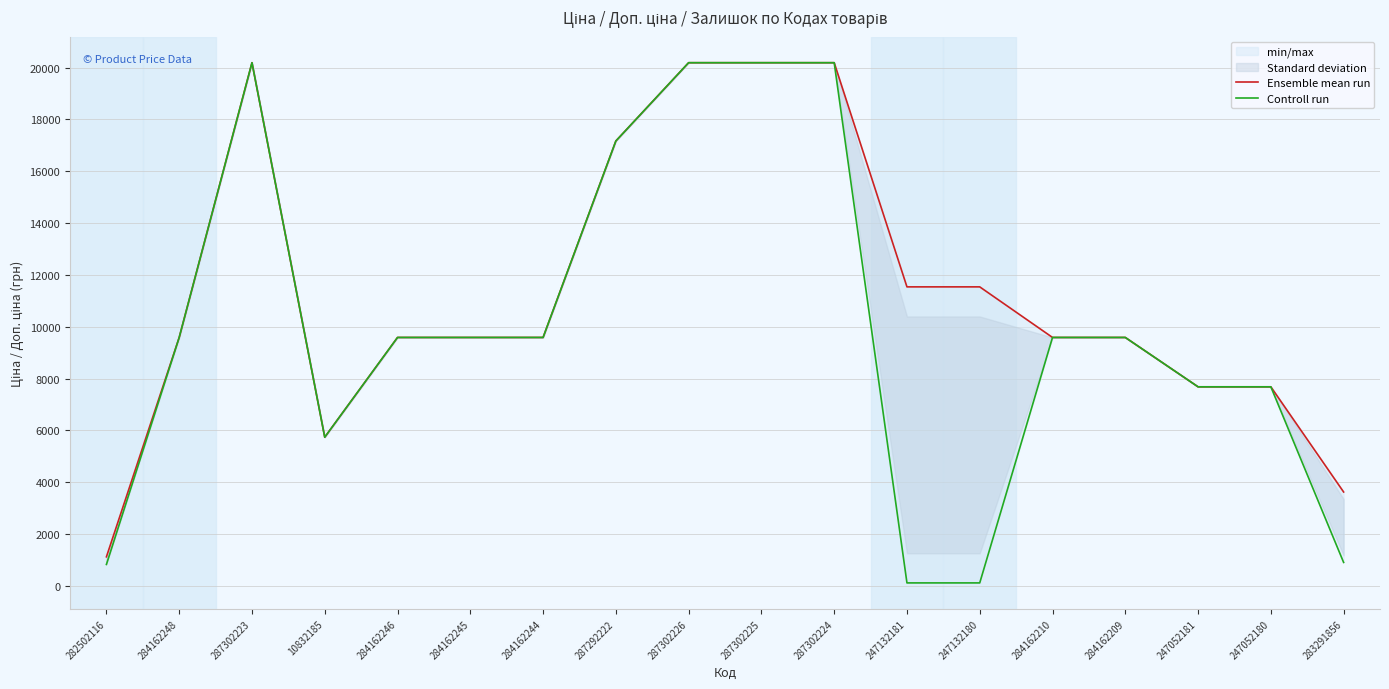

How many interior local valleys does the Controll run series have?

1